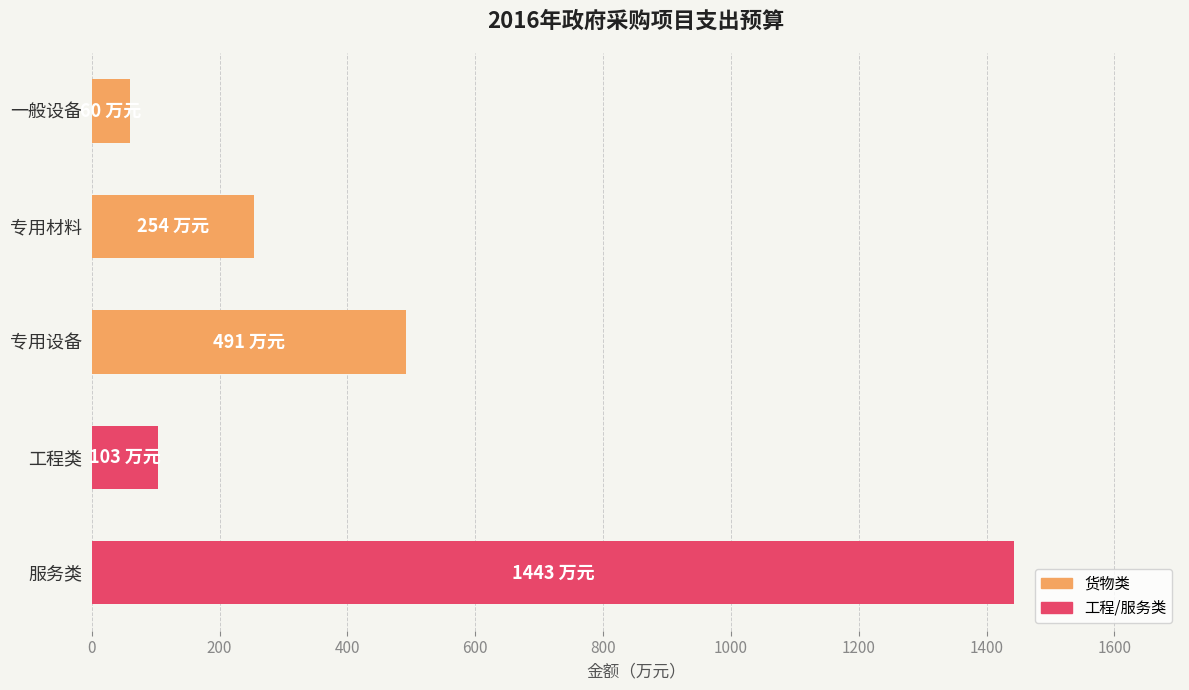

What is the label of the 5th bar from the top?

服务类